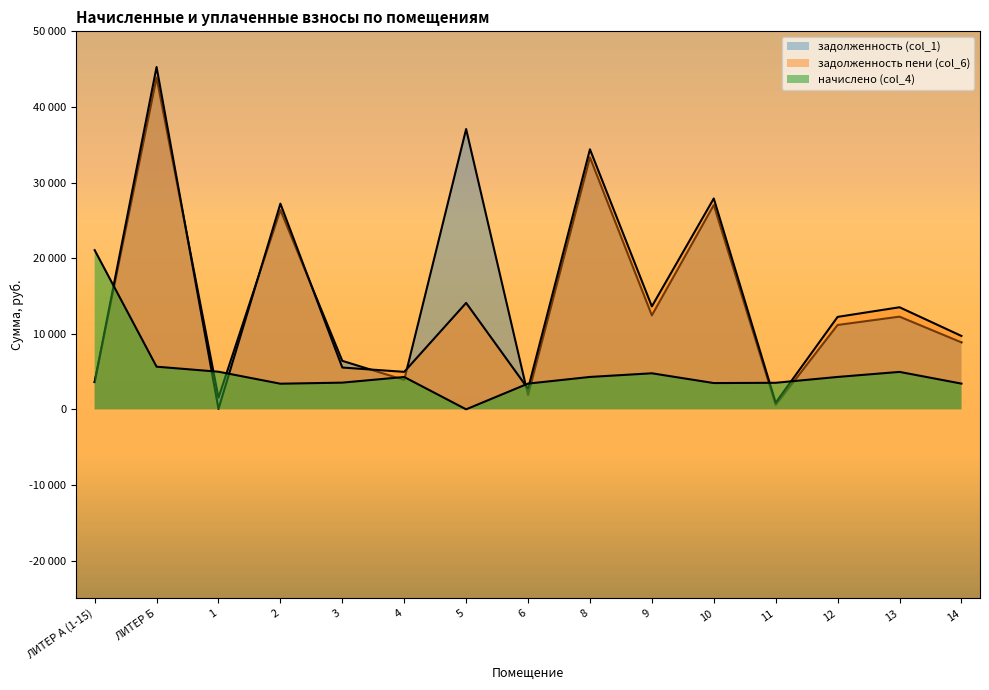

List the labels in order of задолженность (col_1) value, largest first.

ЛИТЕР Б, 5, 8, 10, 2, 9, 13, 12, 14, 3, 4, ЛИТЕР А (1-15), 6, 1, 11